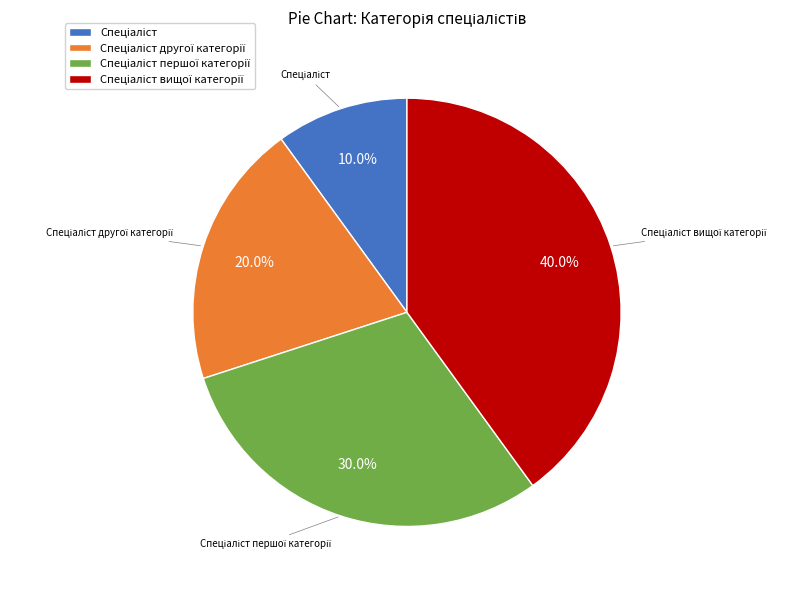

To the nearest percent, what is the difference between the largest and smallest slice percentages?

30%